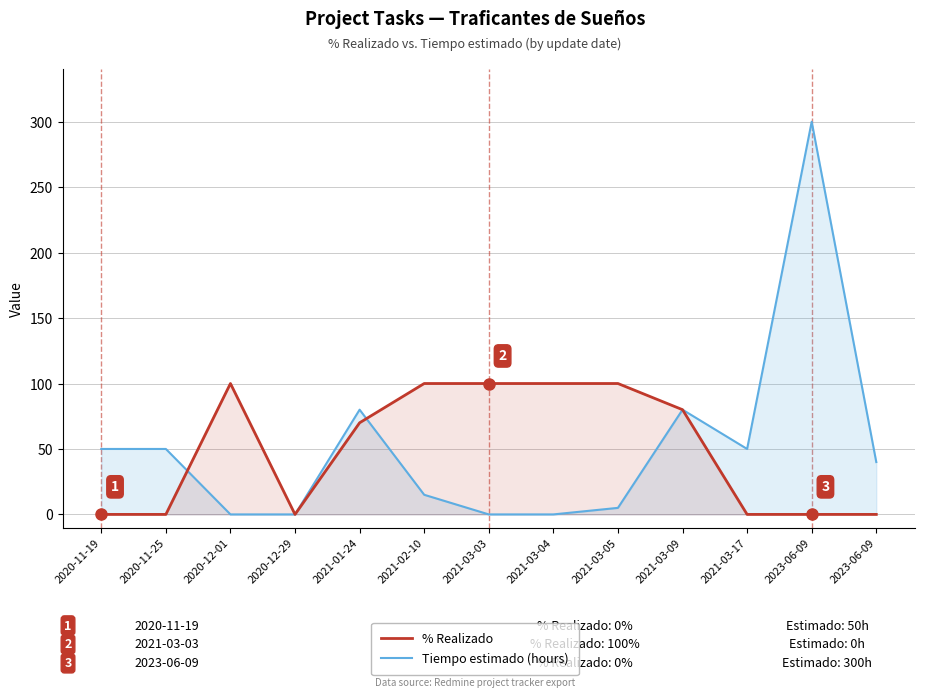

How many % Realizado values are between 0 and 100?

13